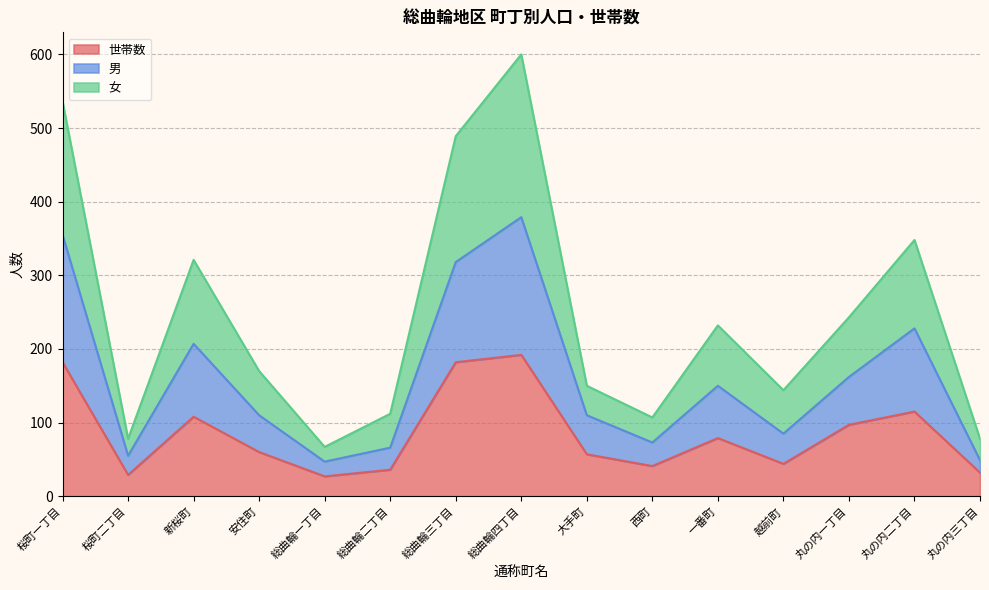

What is the total value across all series at 西町?

107